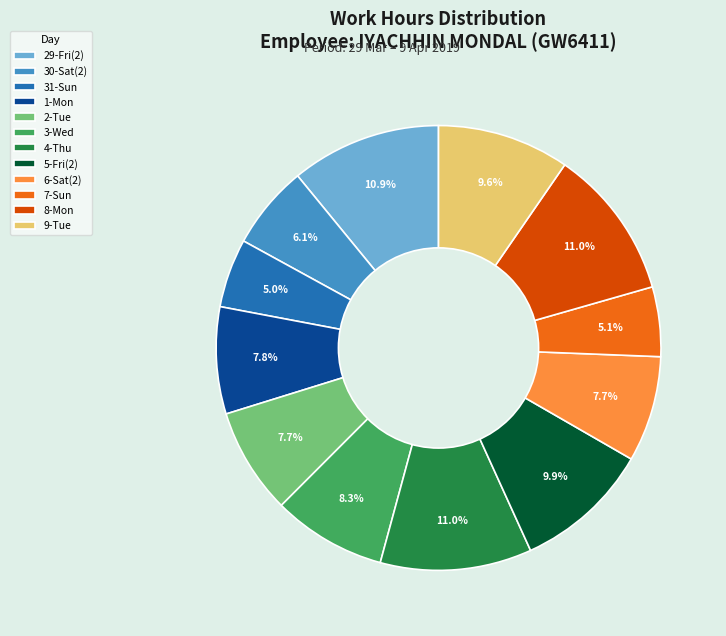

Is there a majority slice in this chart?

No